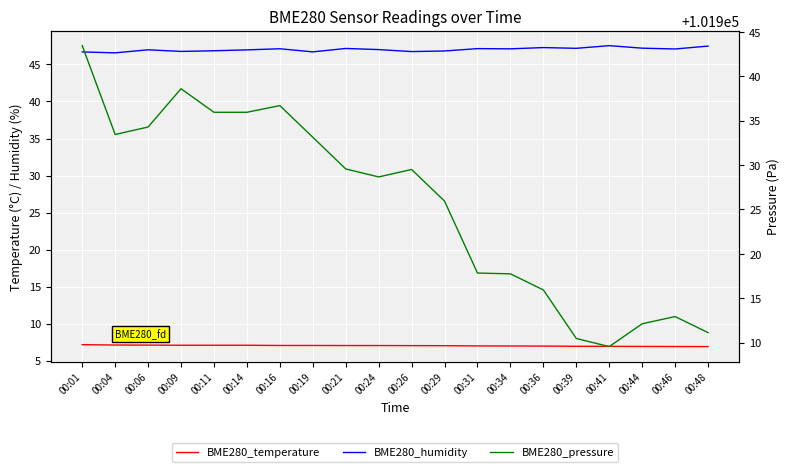

What is the total value across all series at 00:41?

101964.0